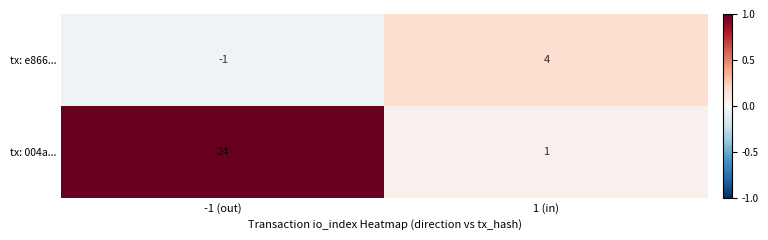

What is the sum of all tx: e866... values?

3